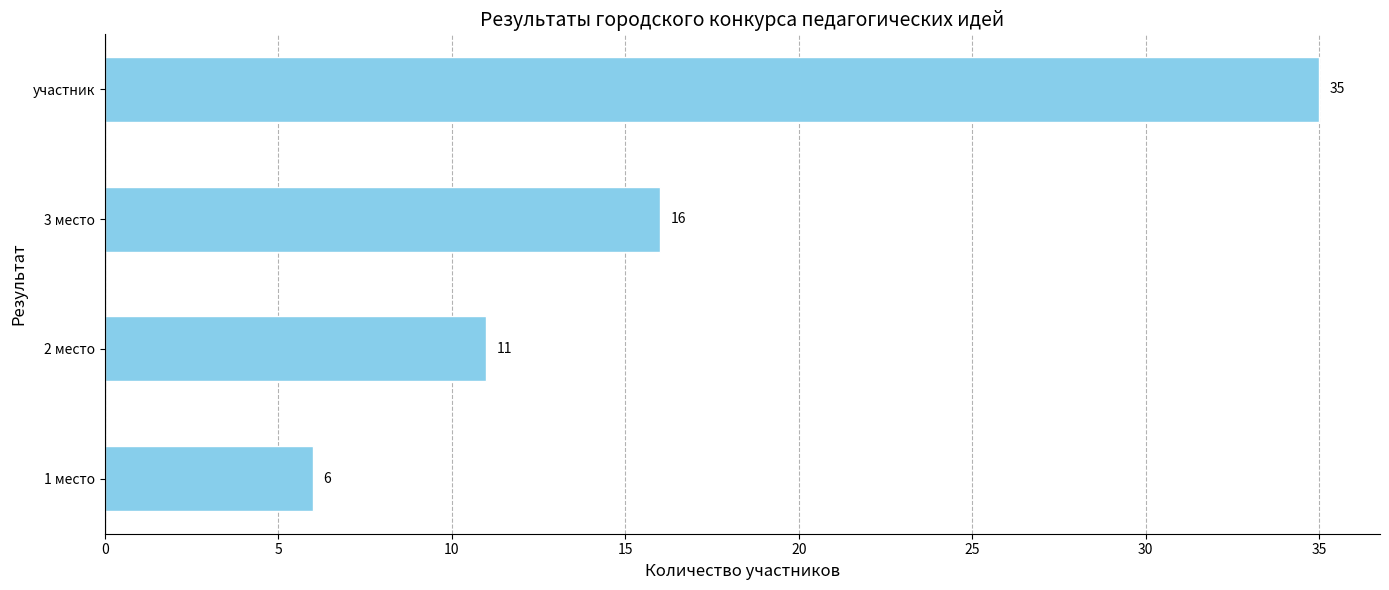

Reading top to bottom, list all the values displayed in this chart.

35	16	11	6